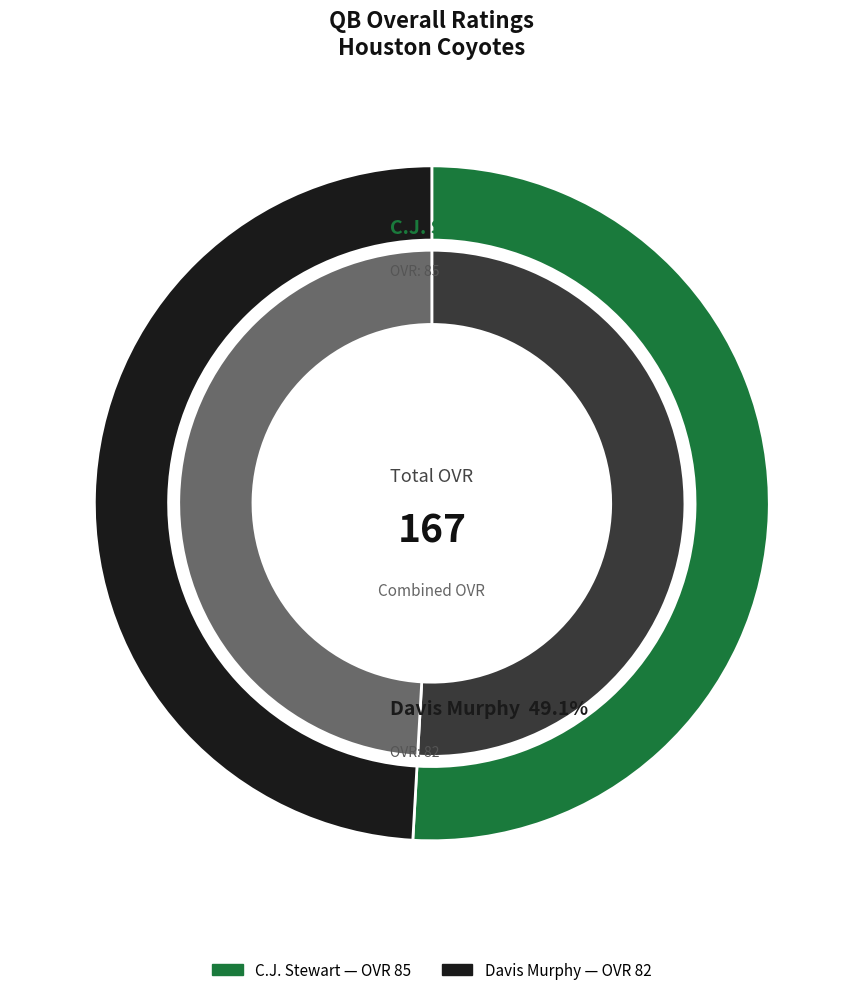

Count the number of slices in the pie.

2